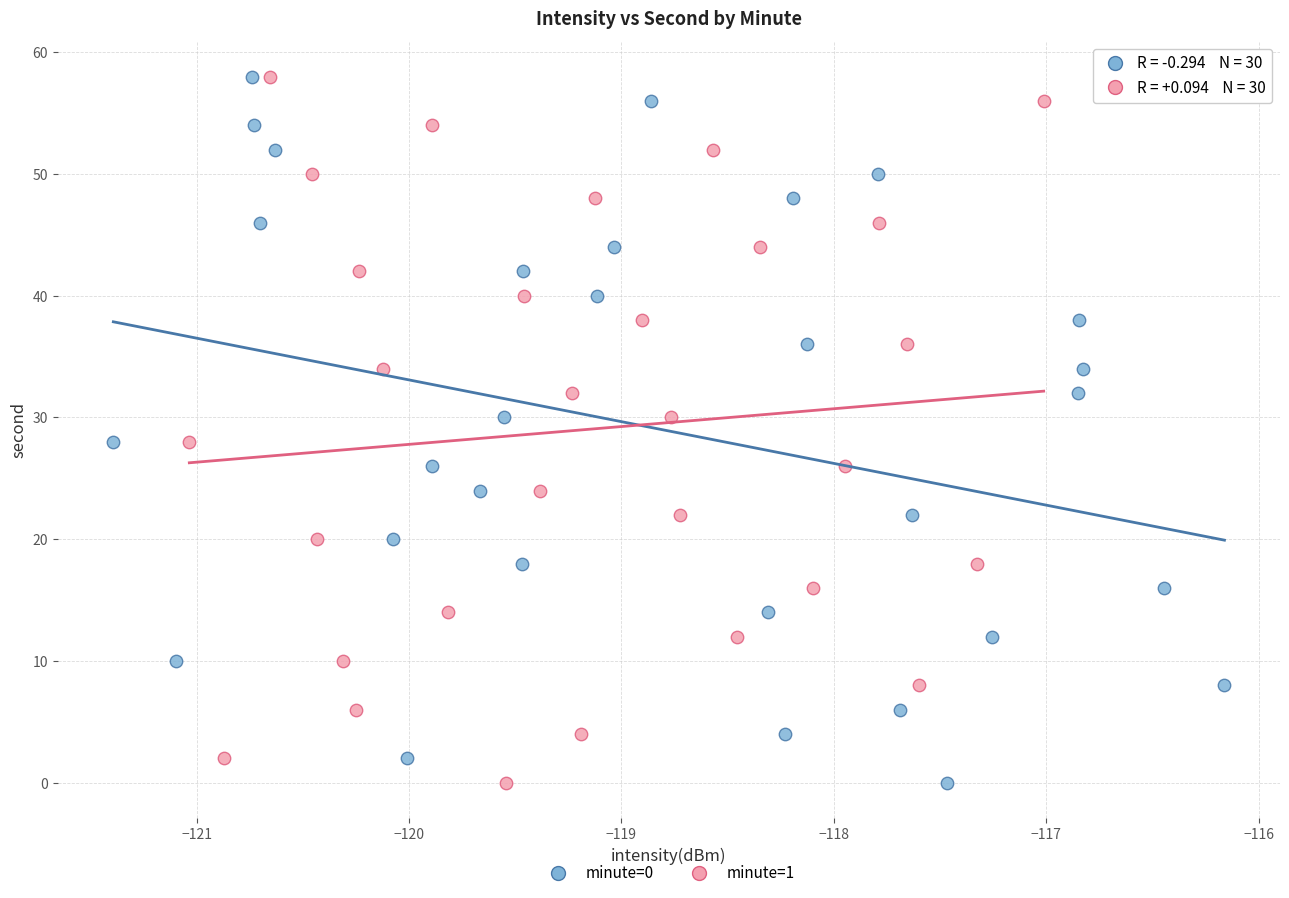

What are all the series names shown in the legend?

minute=0, minute=1